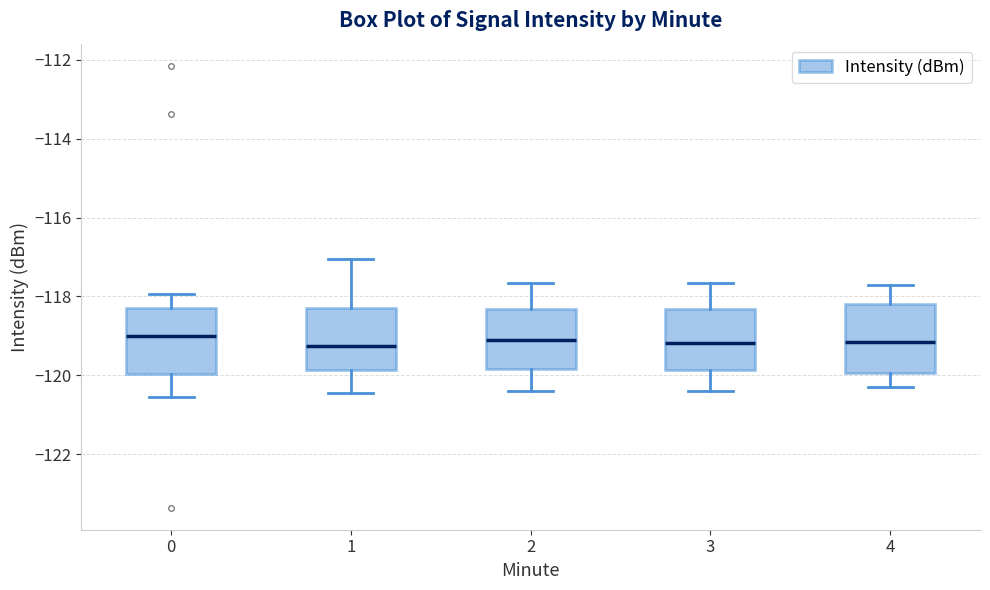

Reading left to right, transcribe this box plot: for each box, give where its median line is, the range the box spans, and where its two whiskers end, as read against the y-axis. The values are not printed on the chart, so give them approximately, as read against the axis.

0: median -119.0, box -120.0 to -118.2, whiskers -120.6 to -118.0
1: median -119.2, box -119.8 to -118.2, whiskers -120.4 to -117.0
2: median -119.0, box -119.8 to -118.4, whiskers -120.4 to -117.6
3: median -119.2, box -119.8 to -118.4, whiskers -120.4 to -117.6
4: median -119.2, box -120.0 to -118.2, whiskers -120.2 to -117.6